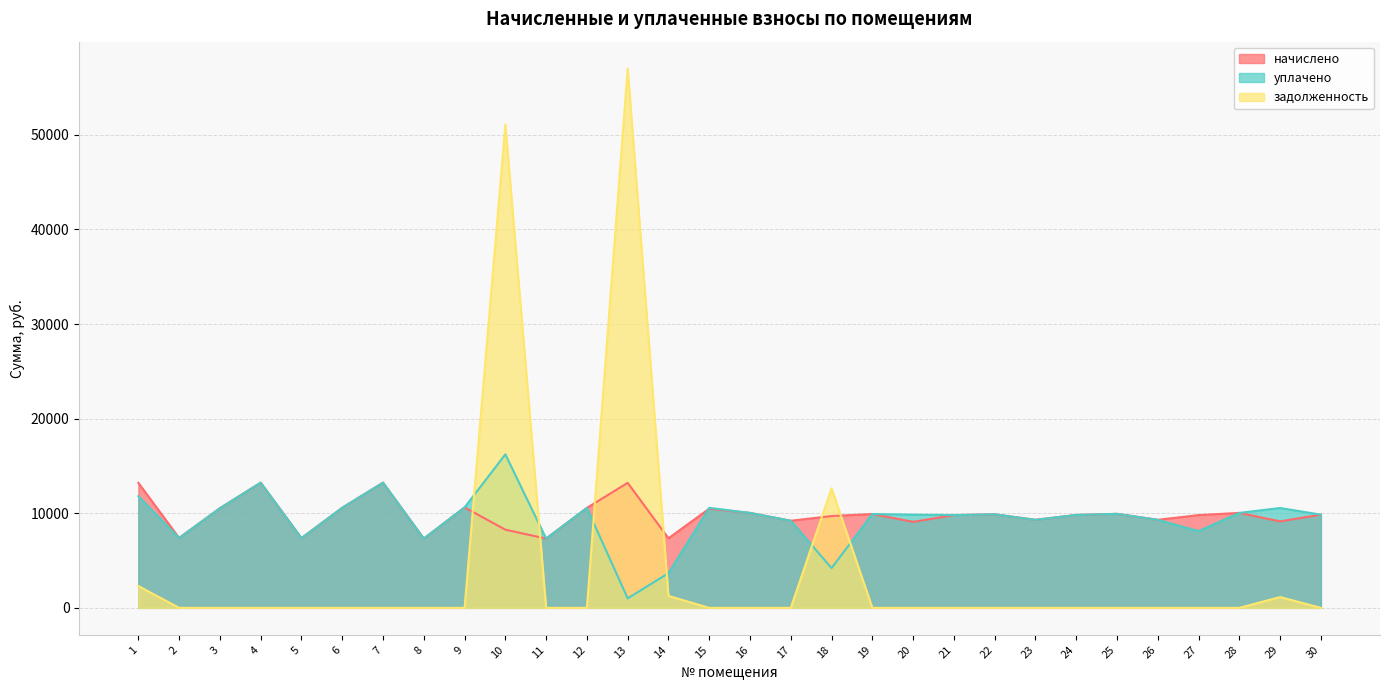

Reading left to right, extract all data points from this chart.

начислено: 13215.0	7385.8	10532.2	13231.6	7369.2	10581.8	13231.4	7319.5	10615.1	8263.0	7319.5	10565.3	13214.9	7352.6	10482.5	10035.4	9207.4	9704.2	9919.4	9091.4	9803.5	9886.3	9306.7	9820.1	9936.0	9306.7	9803.5	10035.4	9141.1	9853.2
уплачено: 11802.6	7385.8	10532.2	13231.6	7369.2	10581.8	13231.4	7319.5	10615.1	16225.0	7319.5	10565.3	1000.0	3667.8	10570.0	10035.4	9207.4	4200.0	9919.4	9849.1	9803.5	9886.3	9306.7	9820.1	9936.0	9306.7	8110.4	10035.4	10554.2	9853.2
задолженность: 2303.8	0.0	0.0	0.0	0.0	0.0	0.0	0.0	0.0	51077.5	0.0	0.0	56995.7	1264.3	0.0	0.0	0.0	12634.4	0.0	0.0	0.0	0.0	0.0	0.0	0.0	0.0	0.0	0.0	1142.6	0.0